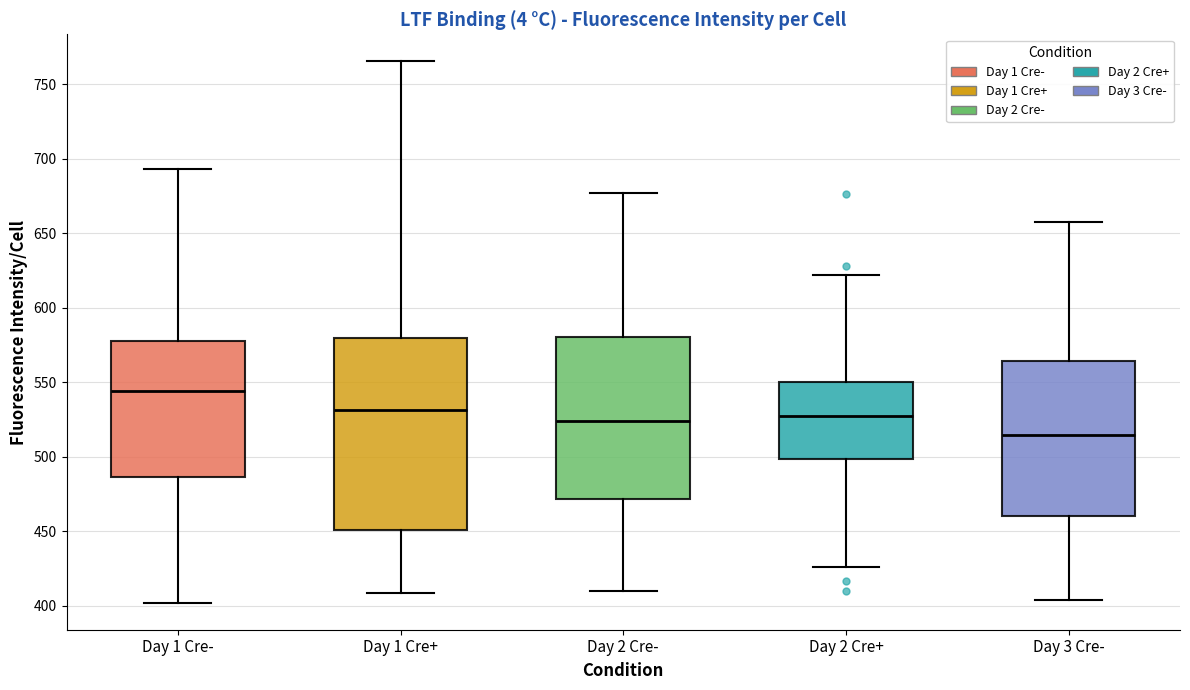

Where is the upper edge of the box for Day 3 Cre- on the y-axis? The values are not printed on the chart, so give them approximately, as read against the axis.

565